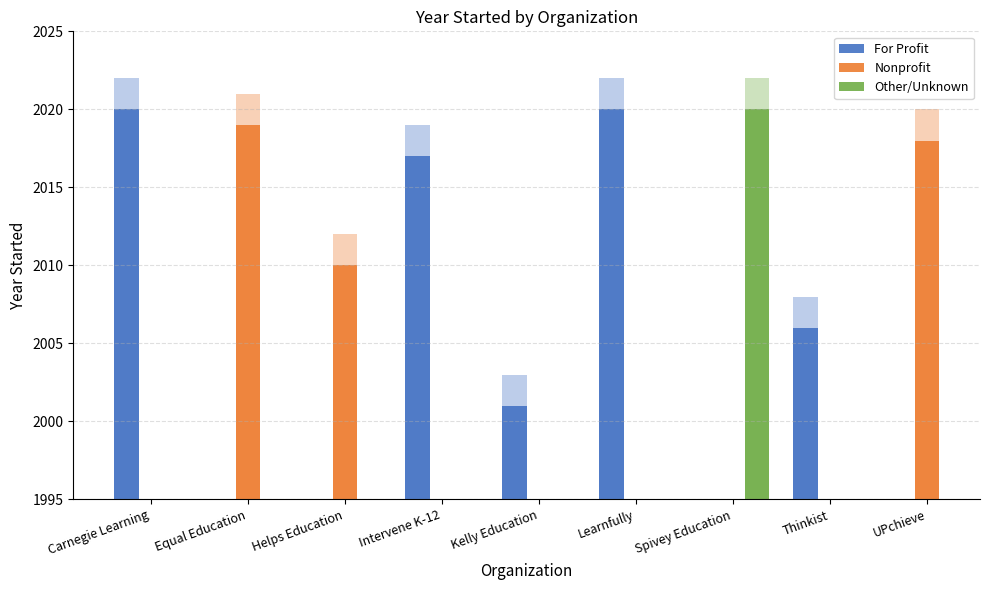

What are all the series names shown in the legend?

For Profit, Nonprofit, Other/Unknown